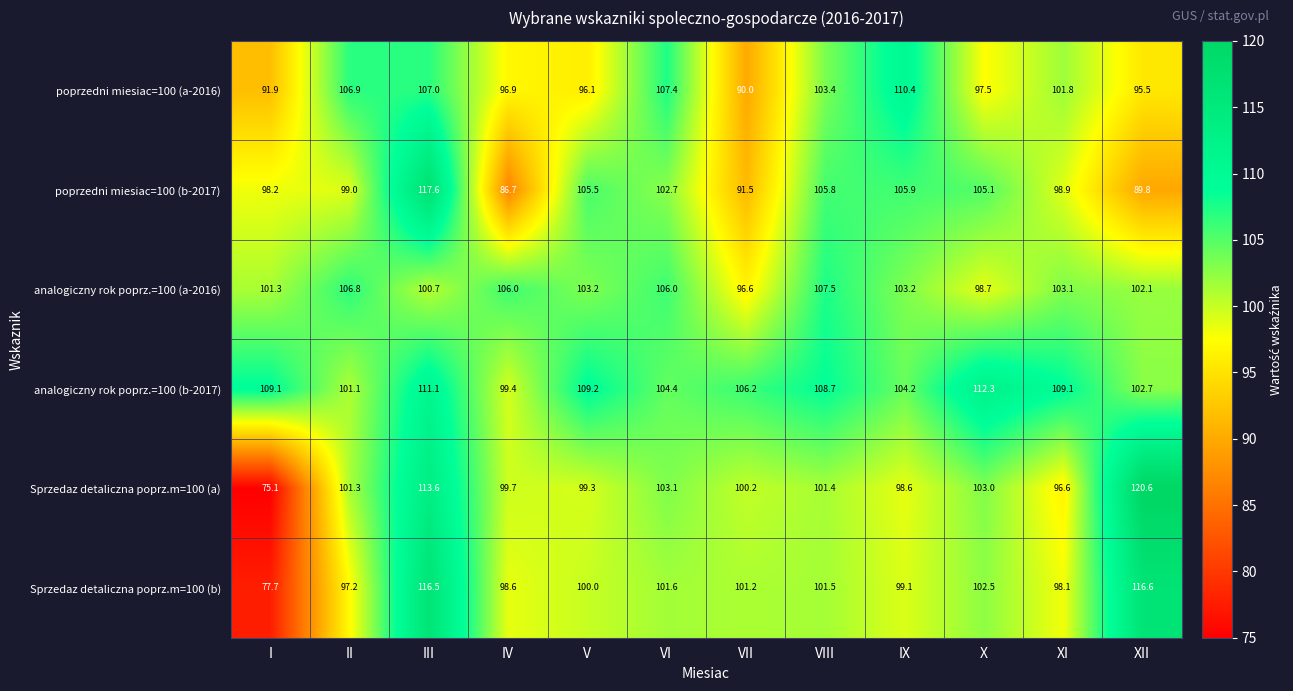

What is the total value across all series at XI?

607.6